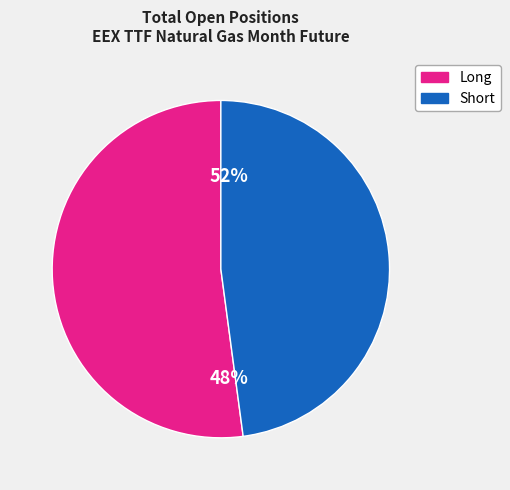

Rank the series by their average value, from highest to lowest.

Long, Short